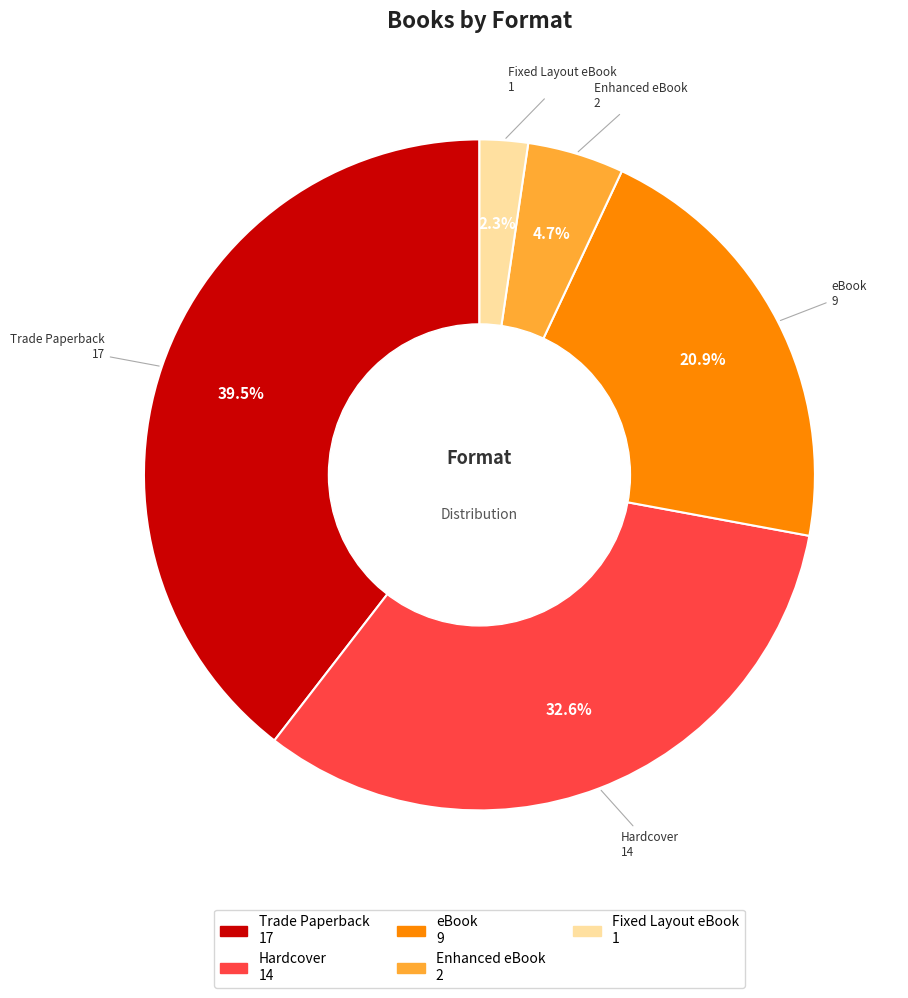

Which has a higher value, eBook or Trade Paperback?

Trade Paperback